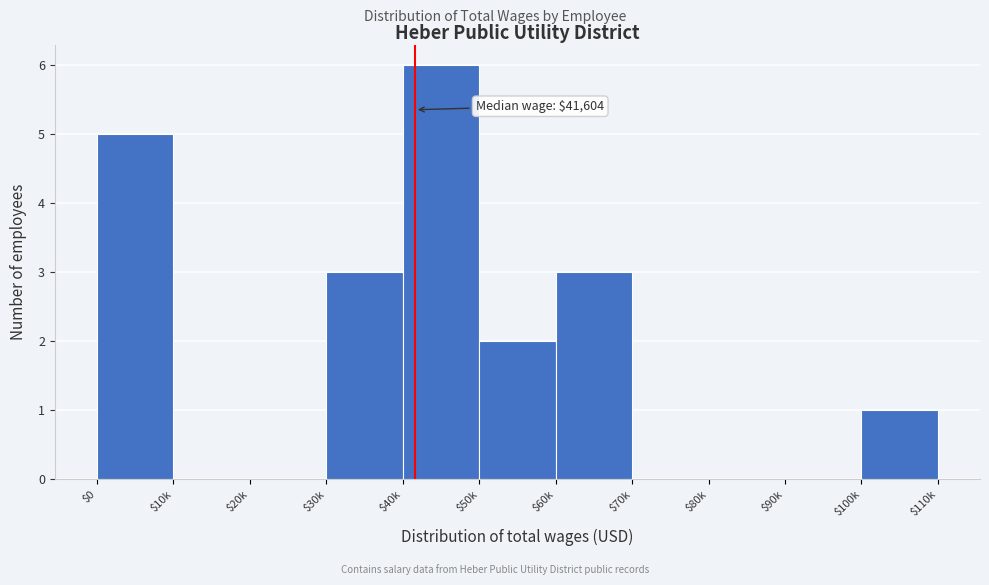

Read the value at $40k.

6